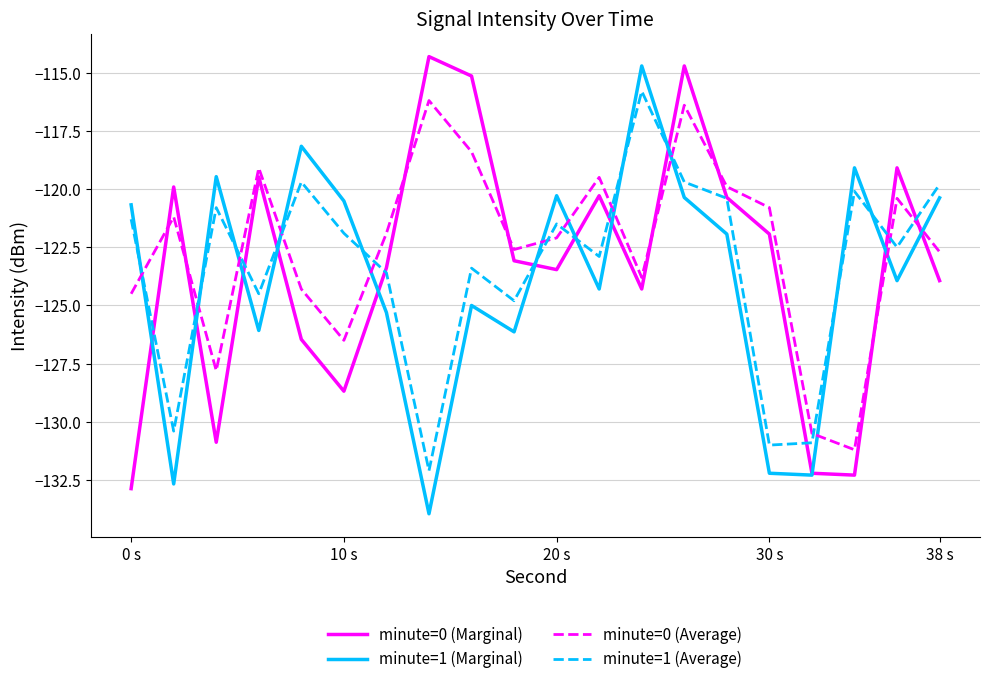

Which series has the widest spread of values?

minute=1 (Marginal)